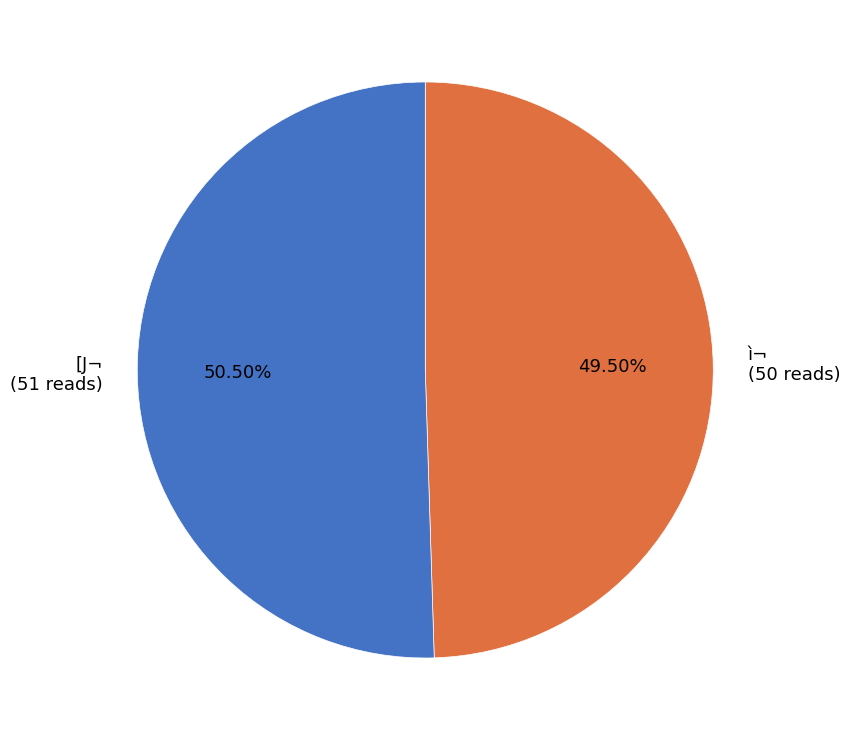

Between ì¬ and [J¬, which is larger?

[J¬